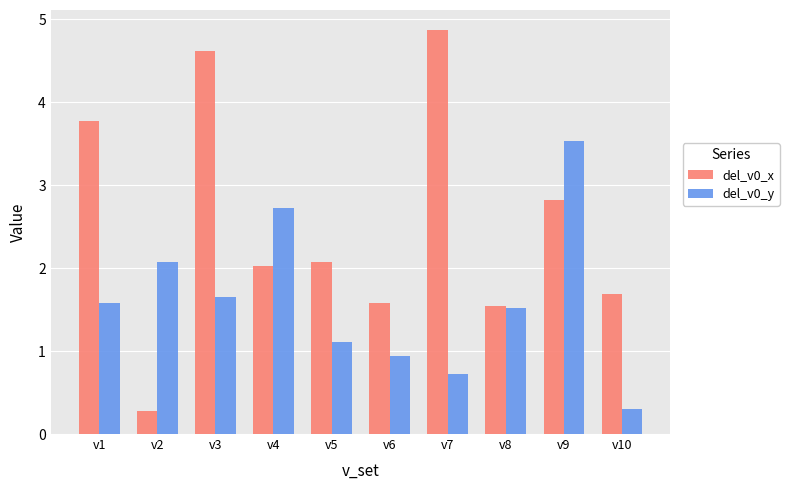

Is the value of del_v0_x at v9 greater than the value of del_v0_y at v2?

Yes